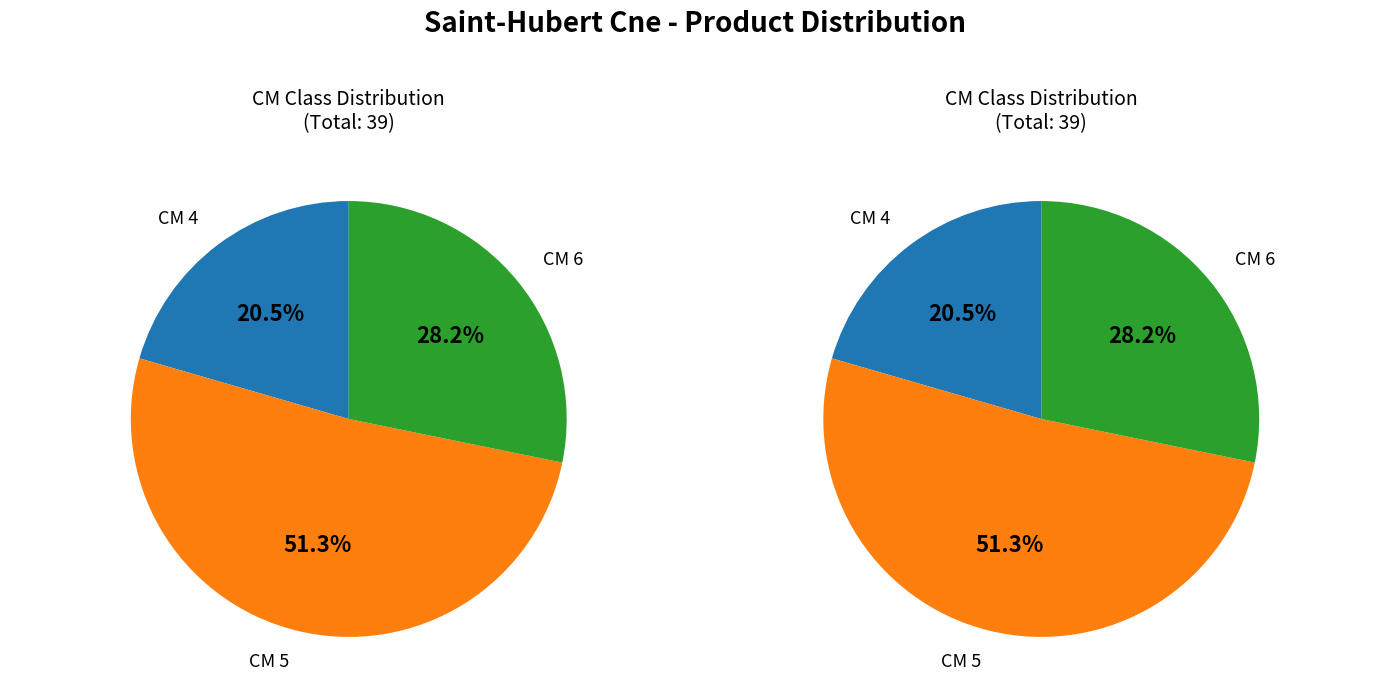

How many segments does this pie chart have?

3